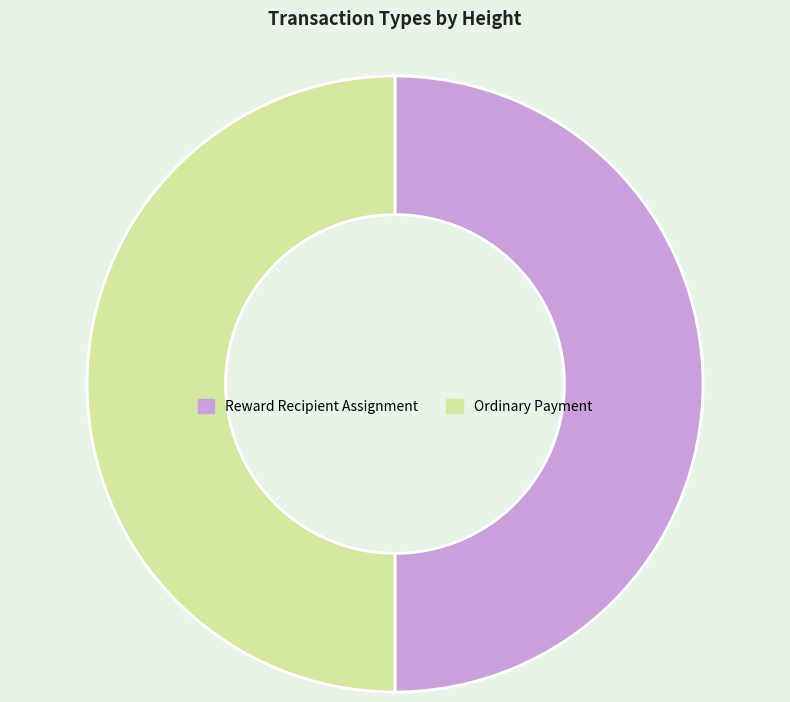

What is the ratio of the value at Reward Recipient Assignment to the value at Ordinary Payment?

1.0